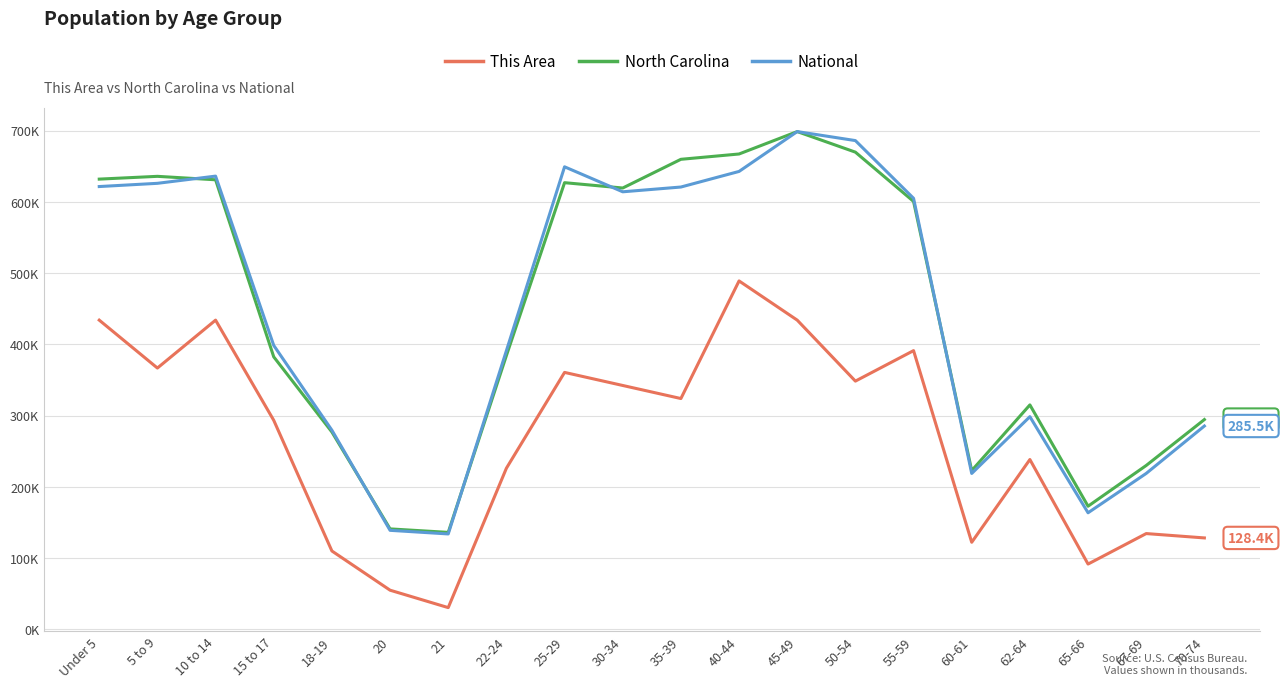

What is the average value of the This Area series?

267.8